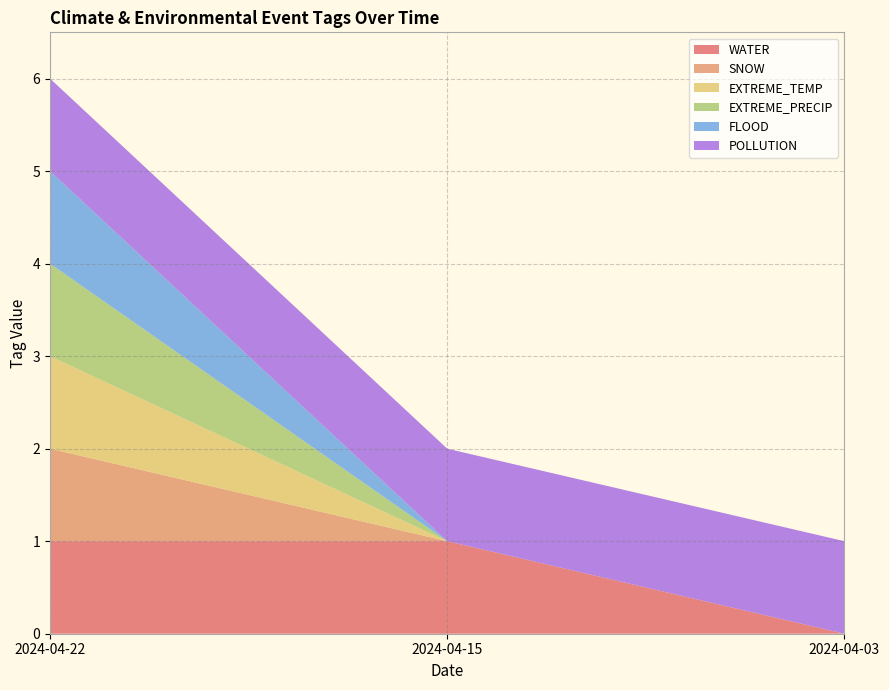

Reading right to left, extract all data points from this chart.

WATER: 0	1	1
SNOW: 0	0	1
EXTREME_TEMP: 0	0	1
EXTREME_PRECIP: 0	0	1
FLOOD: 0	0	1
POLLUTION: 1	1	1